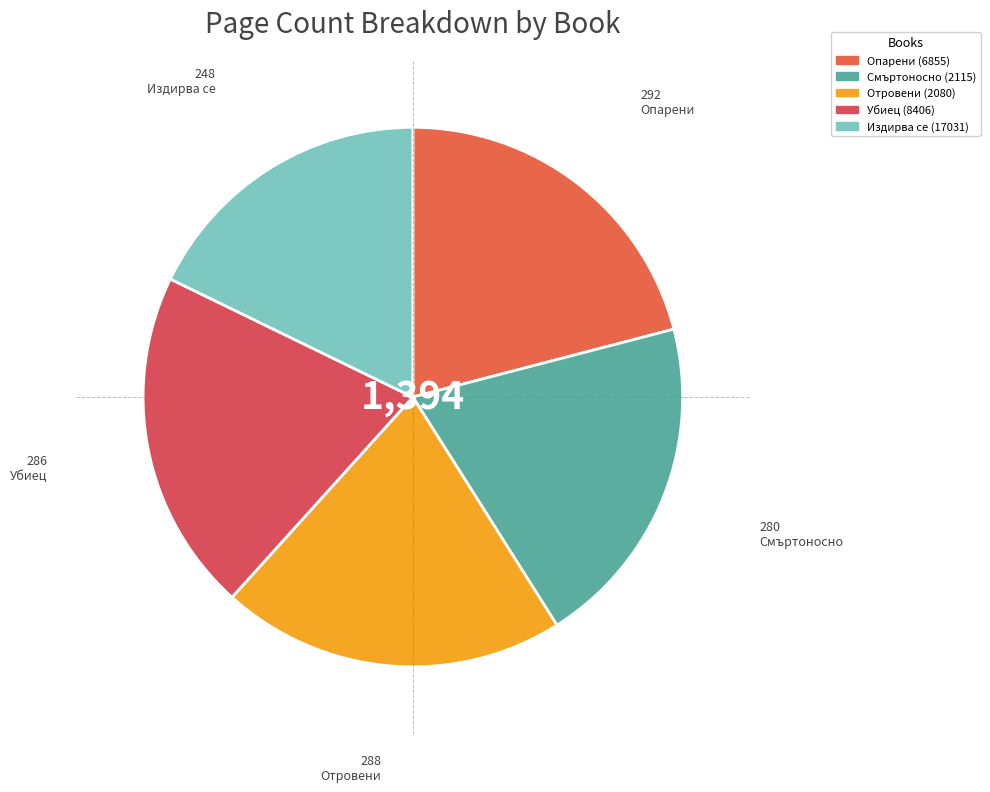

What percentage do Опарени (6855) and Смъртоносно (2115) together represent?

41.0%